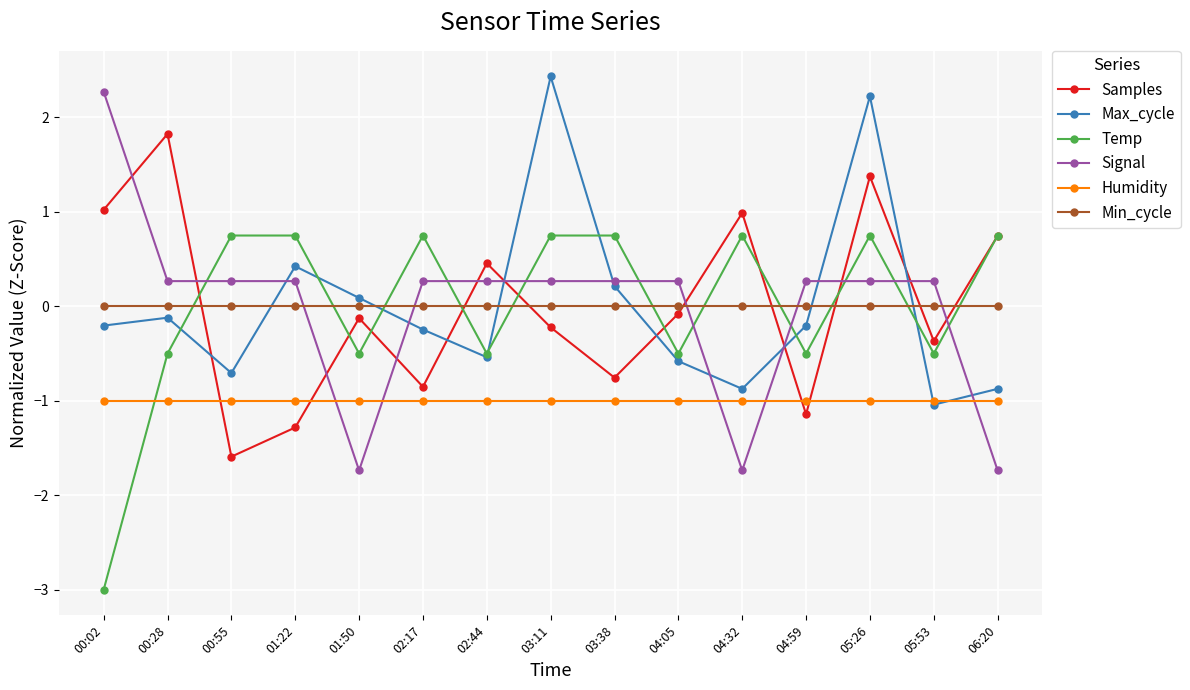

At how many categories does at least one series exceed -1?

15